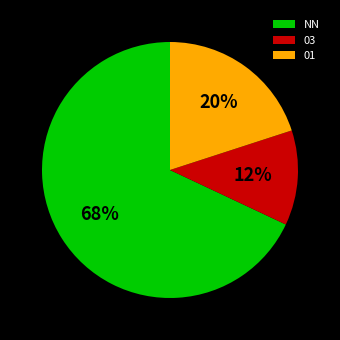

Is it true that NN is 68% of the pie?

True